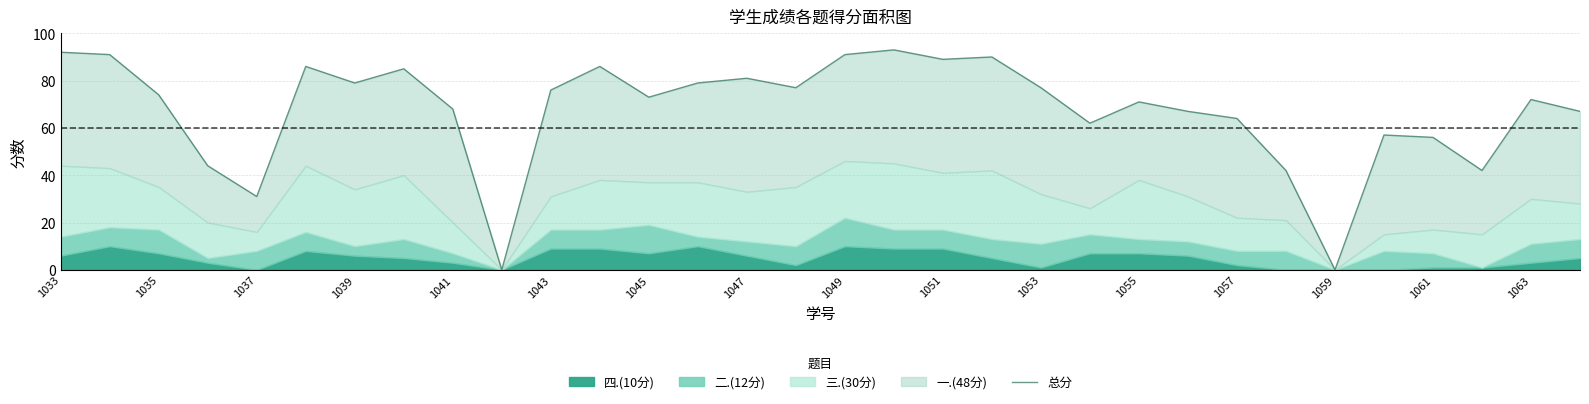

How many values are above zero?

30